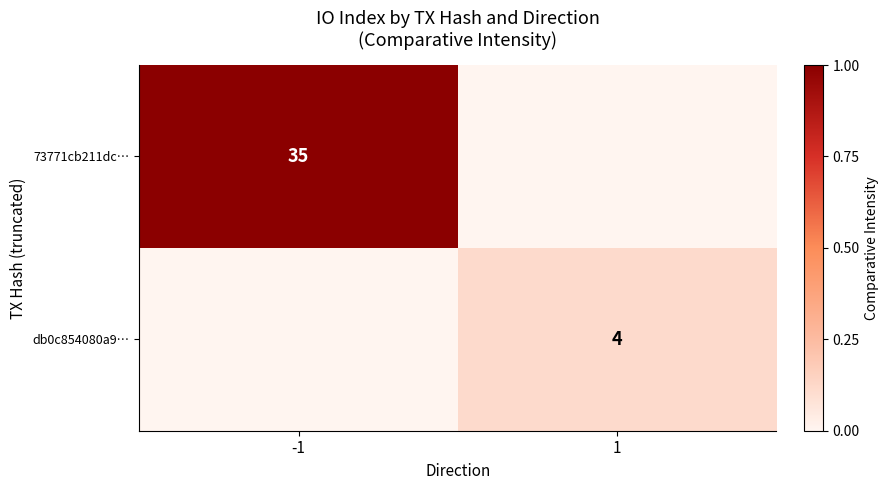

Is the value of db0c854080a9… at 1 greater than the value of 73771cb211dc… at -1?

No